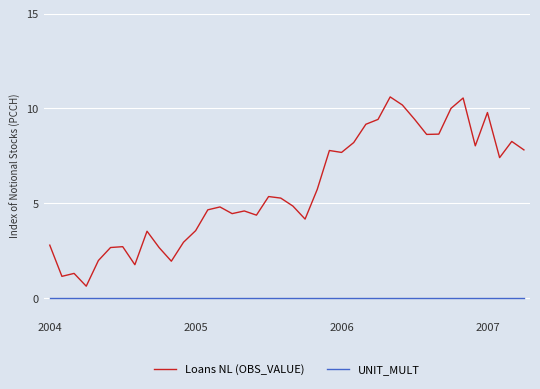

Count the number of categories in the chart.

40